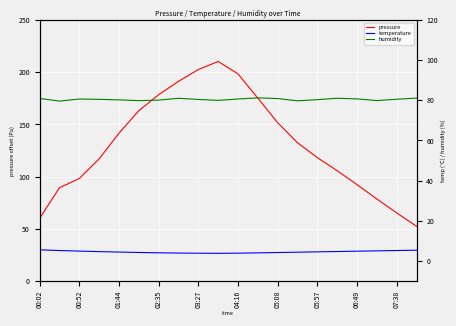

What is the average value of the temperature series?

4.5